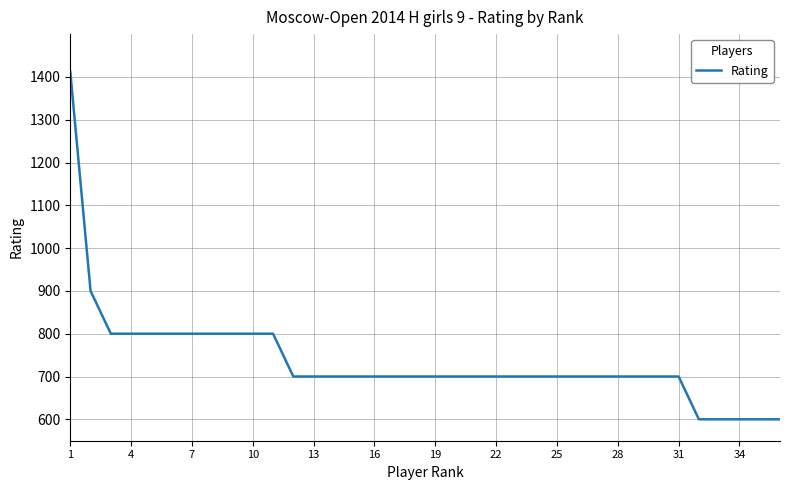

What is the smallest value displayed?

600